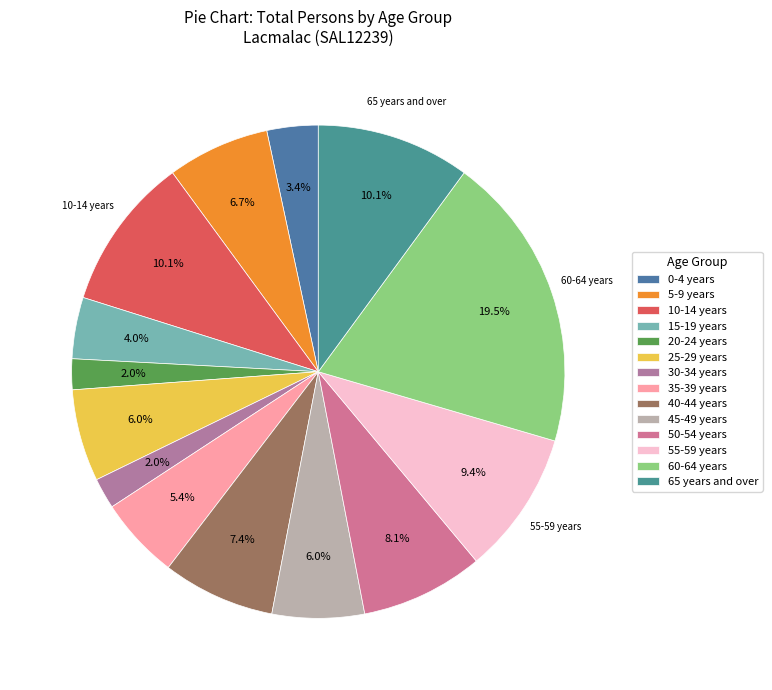

Count the number of slices in the pie.

14